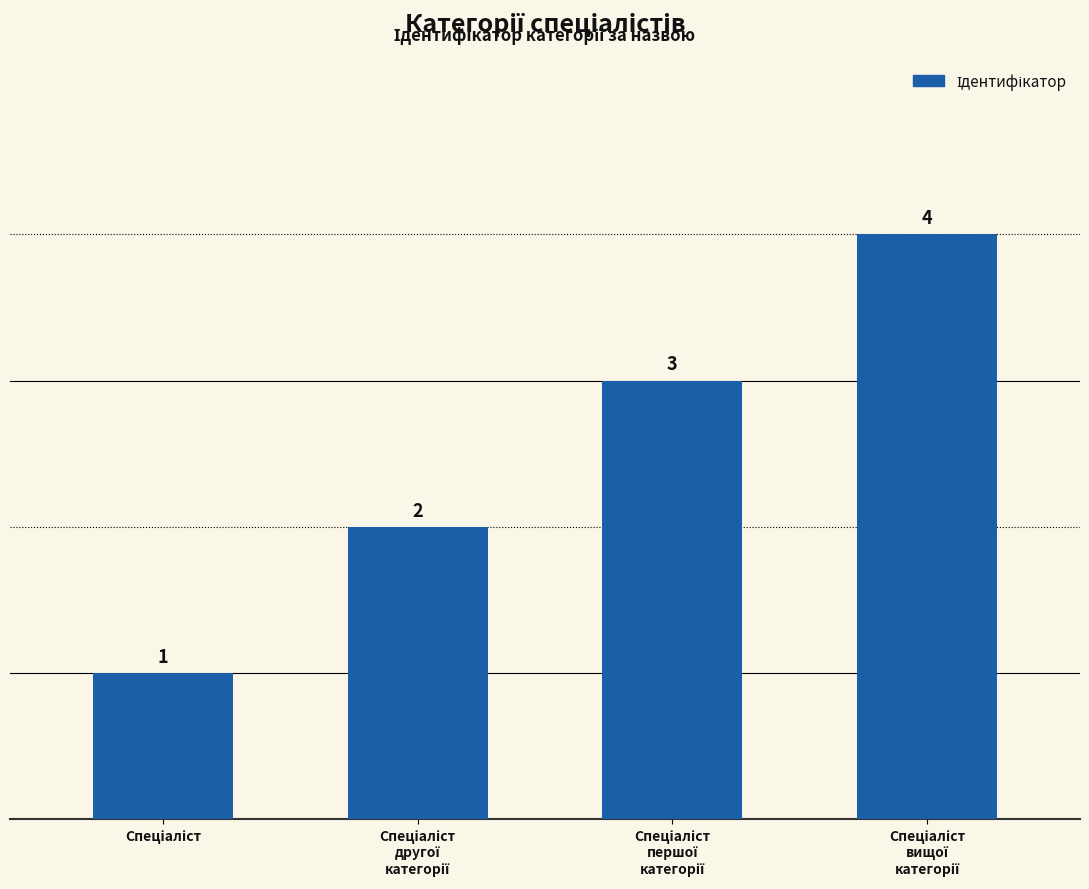

What is the difference between the maximum and minimum values?

3